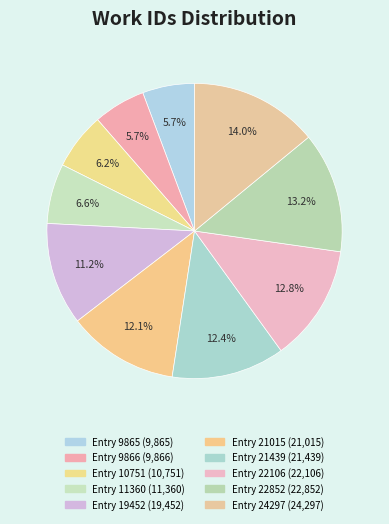

Which has a higher value, Entry 9865 or Entry 11360?

Entry 11360